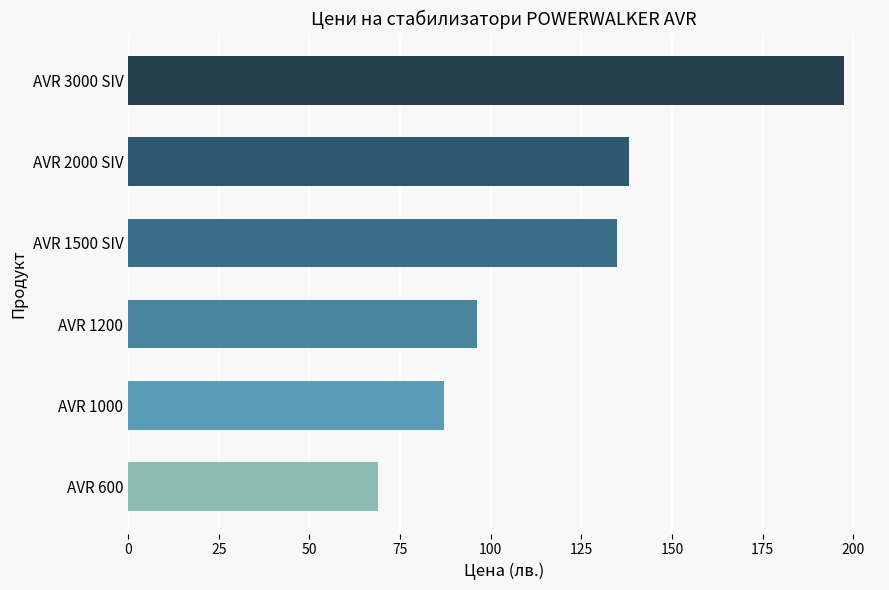

Rank the categories by value from lowest to highest.

AVR 600, AVR 1000, AVR 1200, AVR 1500 SIV, AVR 2000 SIV, AVR 3000 SIV